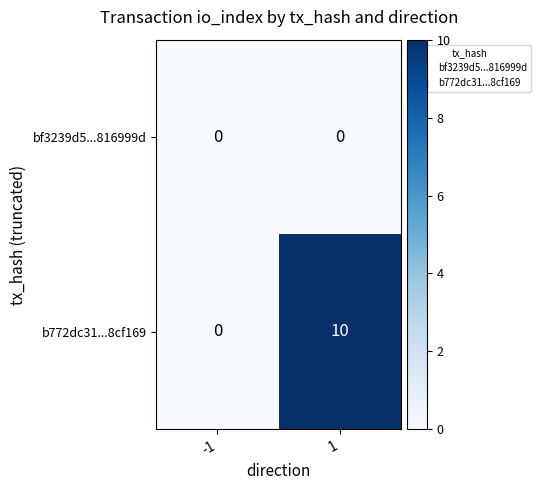

Rank the series by their maximum value, from highest to lowest.

b772dc31...8cf169, bf3239d5...816999d